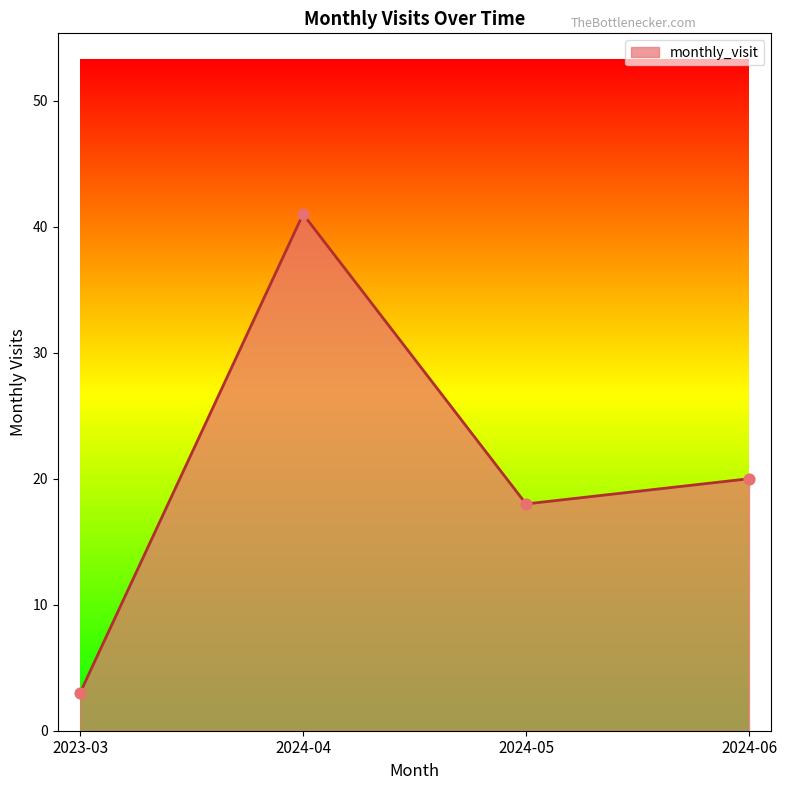

What is the ratio of the value at 2024-05 to the value at 2023-03?

6.0